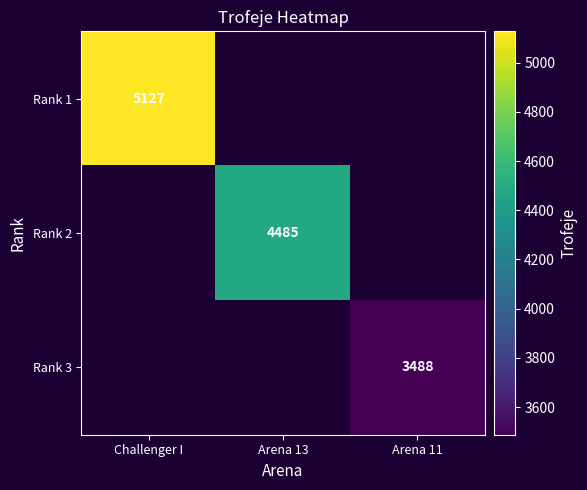

Is it true that Rank 2 equals 4485 at Arena 13?

True